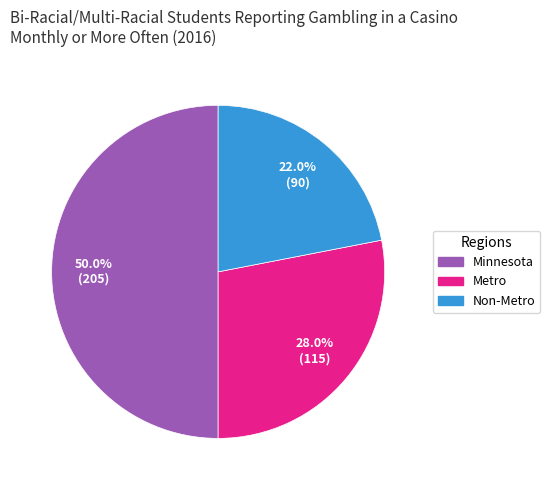

Rank the categories by value from lowest to highest.

Non-Metro, Metro, Minnesota